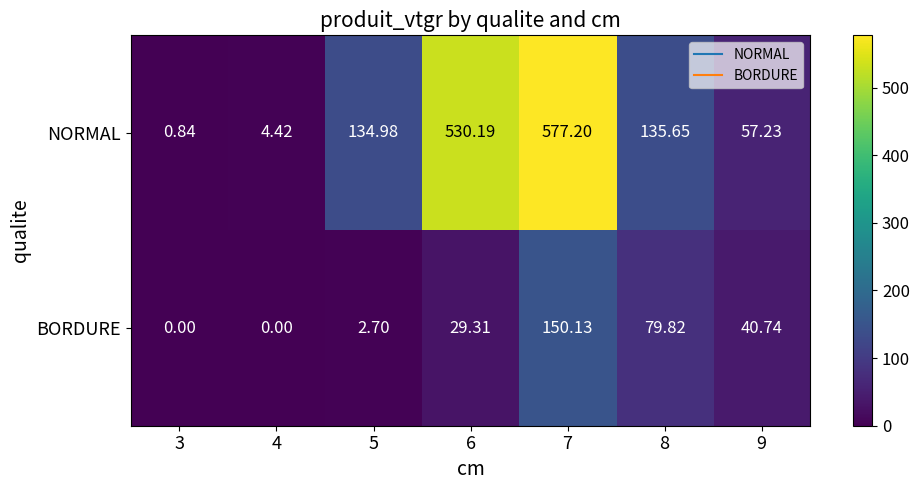

Which series has the widest spread of values?

NORMAL